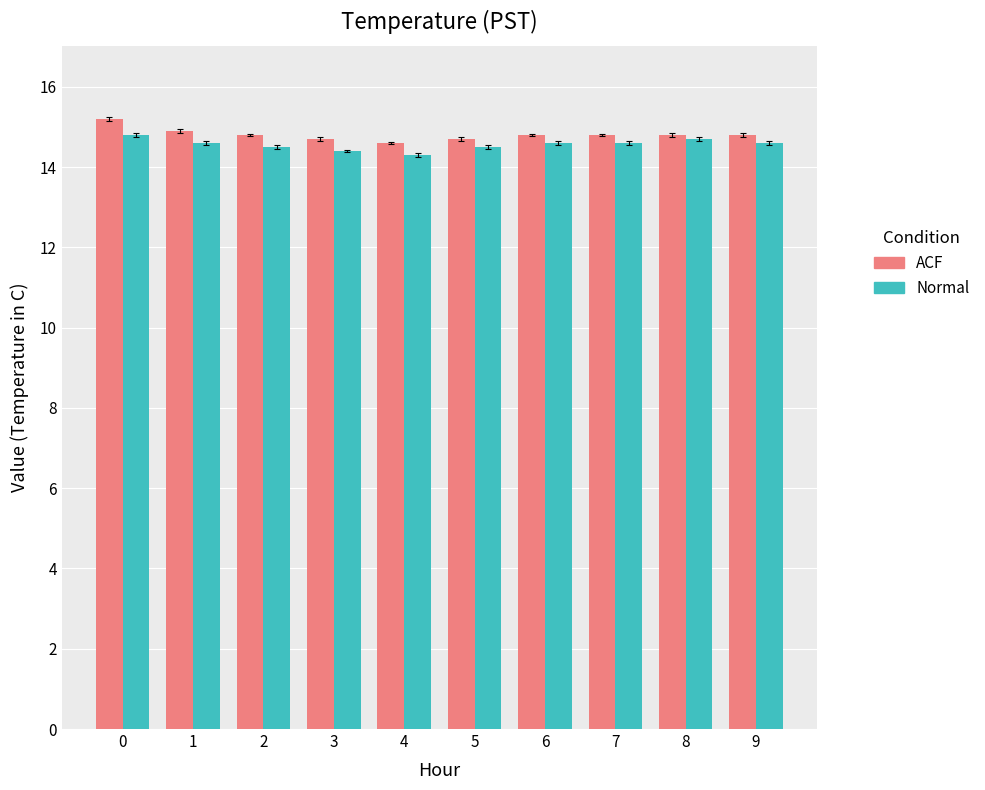

True or false: ACF has a value of 15.2 at 0.

True